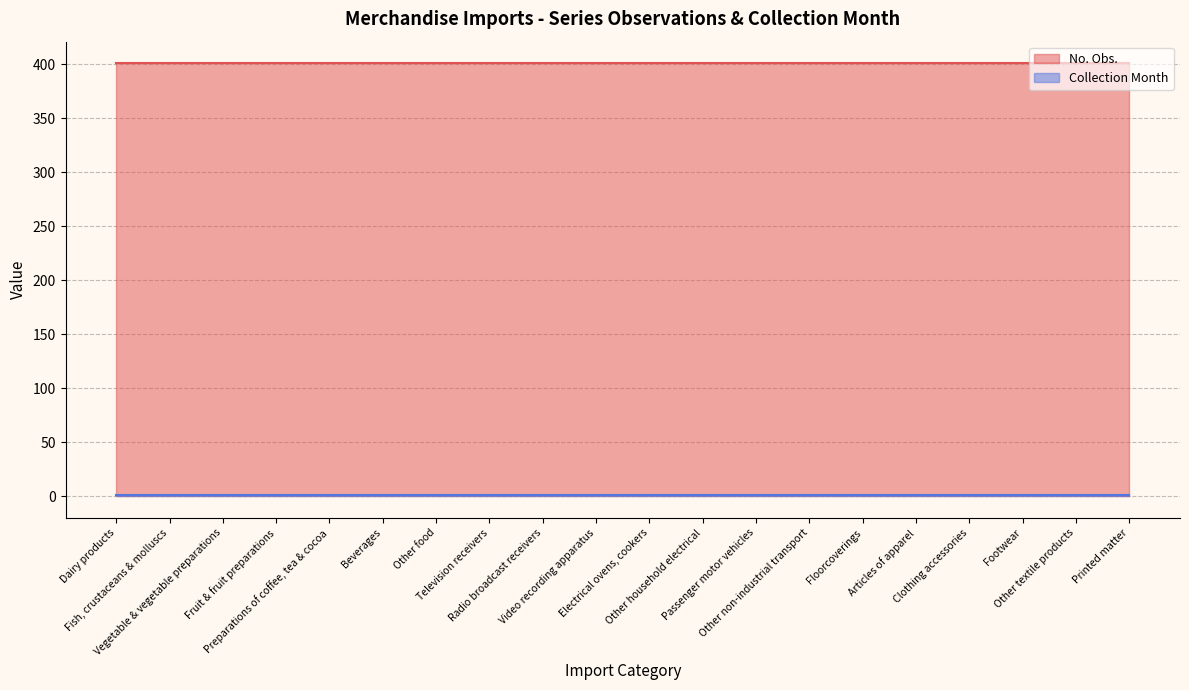

List the labels in order of Collection Month value, smallest first.

Dairy products, Fish, crustaceans & molluscs, Vegetable & vegetable preparations, Fruit & fruit preparations, Preparations of coffee, tea & cocoa, Beverages, Other food, Television receivers, Radio broadcast receivers, Video recording apparatus, Electrical ovens, cookers, Other household electrical, Passenger motor vehicles, Other non-industrial transport, Floorcoverings, Articles of apparel, Clothing accessories, Footwear, Other textile products, Printed matter